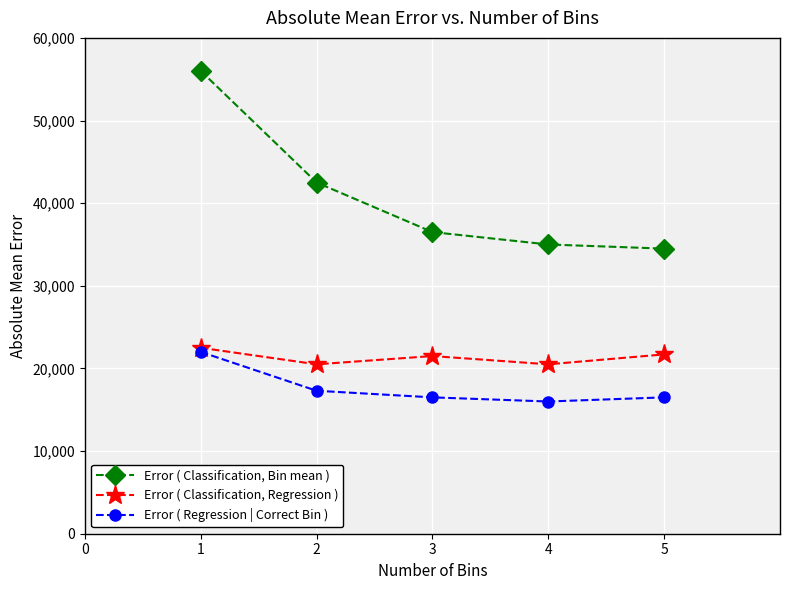

Which series has the largest range (max minus min)?

Error ( Classification, Bin mean )